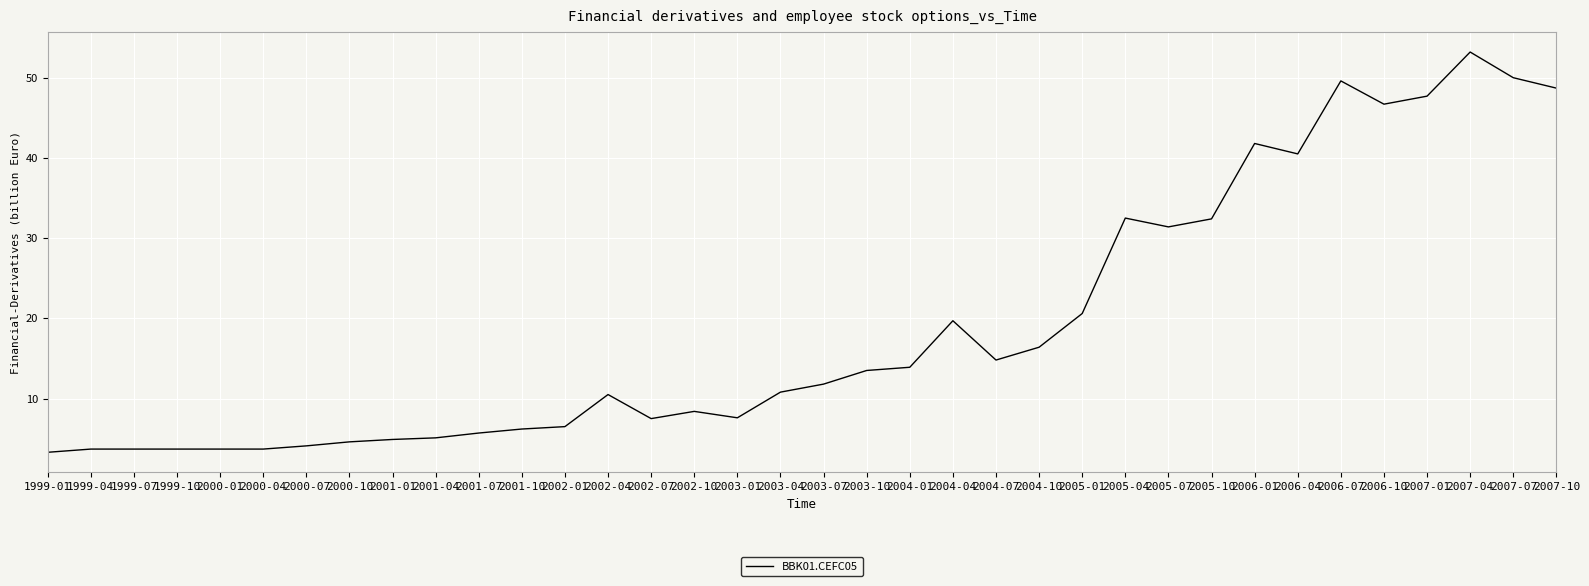

The value at 2001-07 is 9.1. True or false?

False